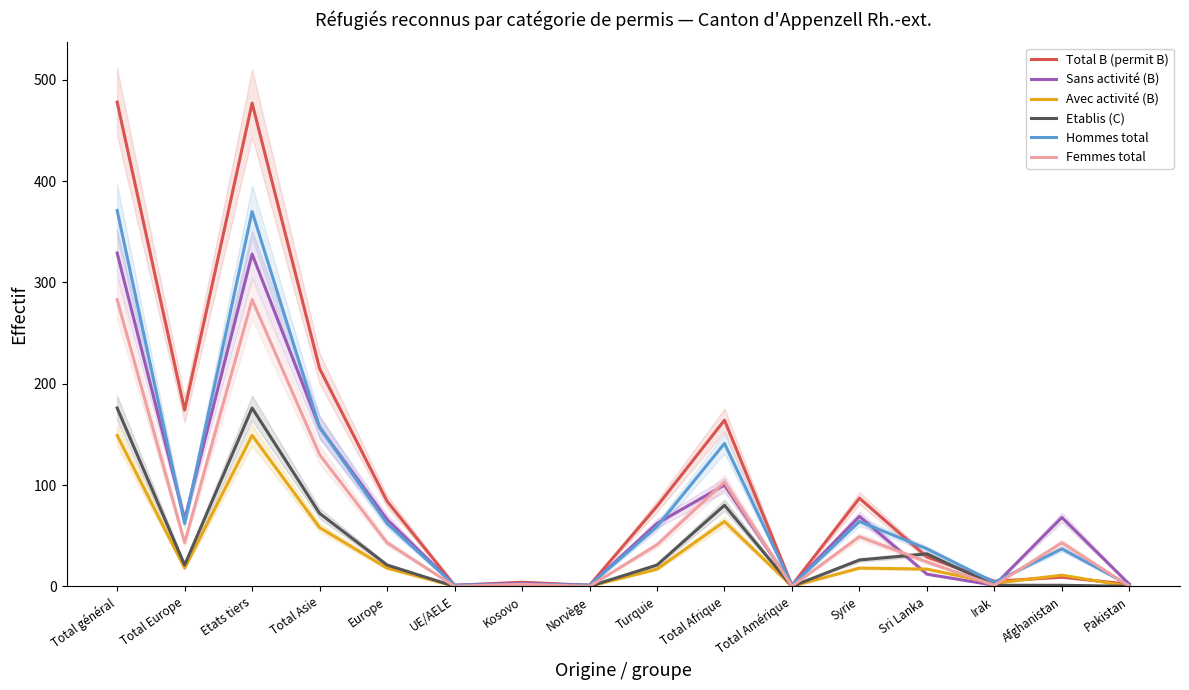

Reading left to right, what are all the values shown in this chart?

Total B (permit B): 478	174	477	215	84	1	4	1	79	164	1	87	29	5	9	2
Sans activité (B): 329	66	328	157	66	1	3	1	62	100	1	69	12	1	68	2
Avec activité (B): 149	18	149	58	18	0	1	0	17	64	0	18	17	3	11	0
Etablis (C): 176	21	176	72	21	0	0	0	21	80	0	26	32	1	1	0
Hommes total: 371	62	370	157	62	1	2	1	59	141	1	64	37	4	37	1
Femmes total: 283	43	283	130	43	0	2	0	41	103	0	49	24	1	43	0